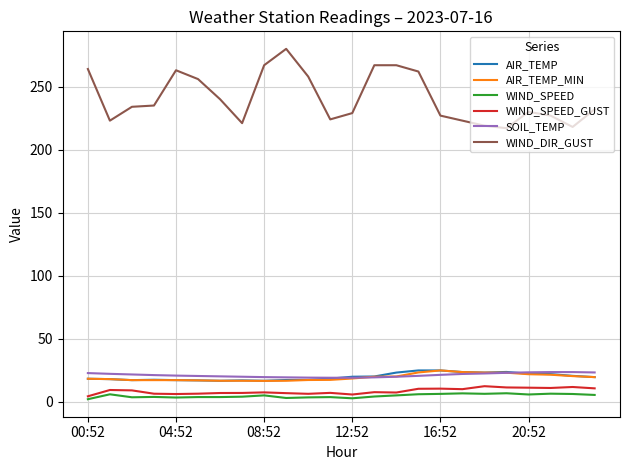

Which series has the widest spread of values?

WIND_DIR_GUST